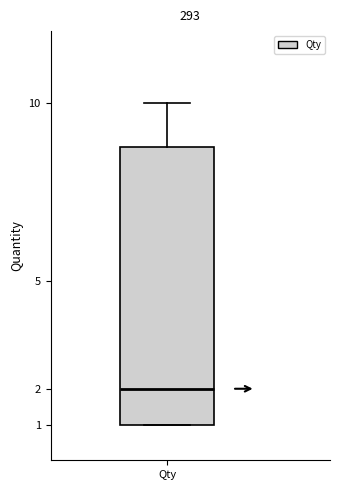

Transcribe this box plot: give where the median line is, the range the box spans, and where the two whiskers end, as read against the y-axis. The values are not printed on the chart, so give them approximately, as read against the axis.

median 2.0, box 1.0 to 8.8, whiskers 1.0 to 10.0